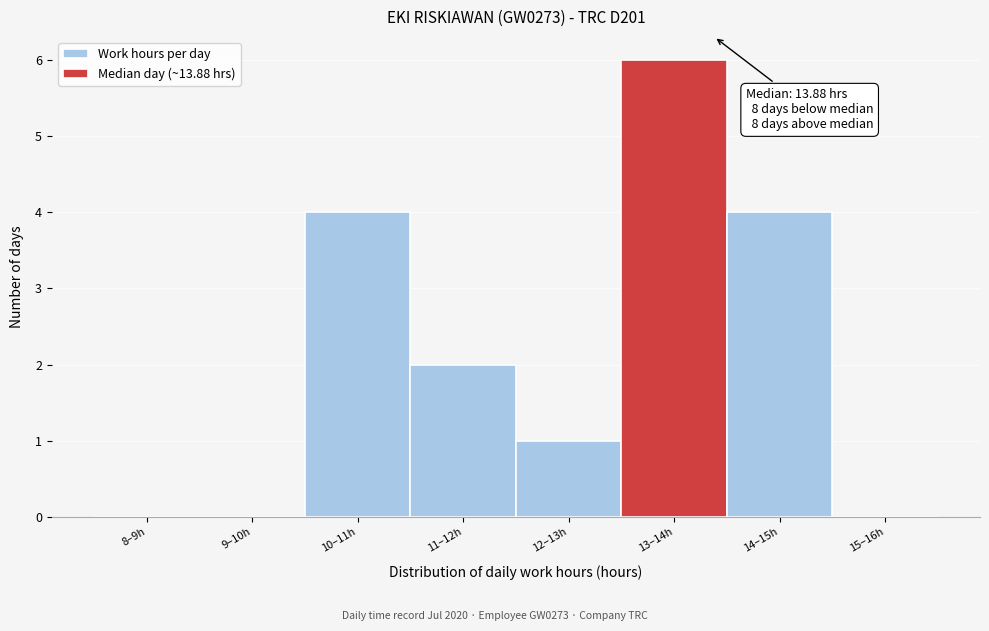

True or false: the data shows 6 at 13–14h.

True